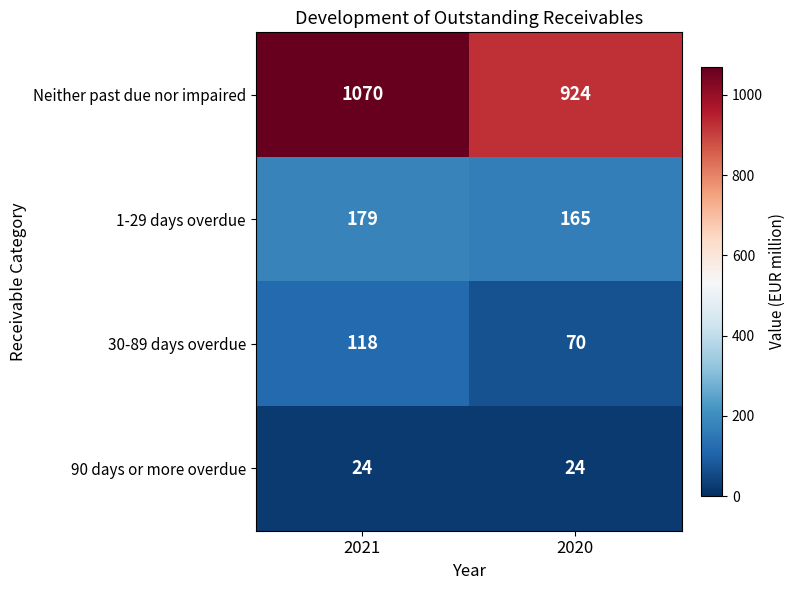

What is the total value across all series at 2020?

1183